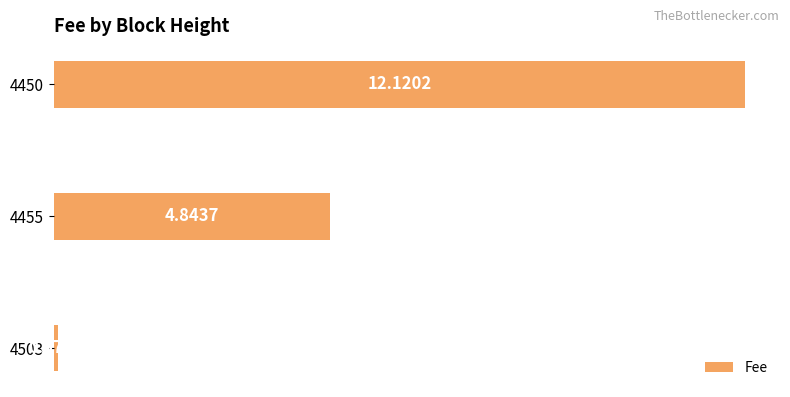

What is the average value?

5.7